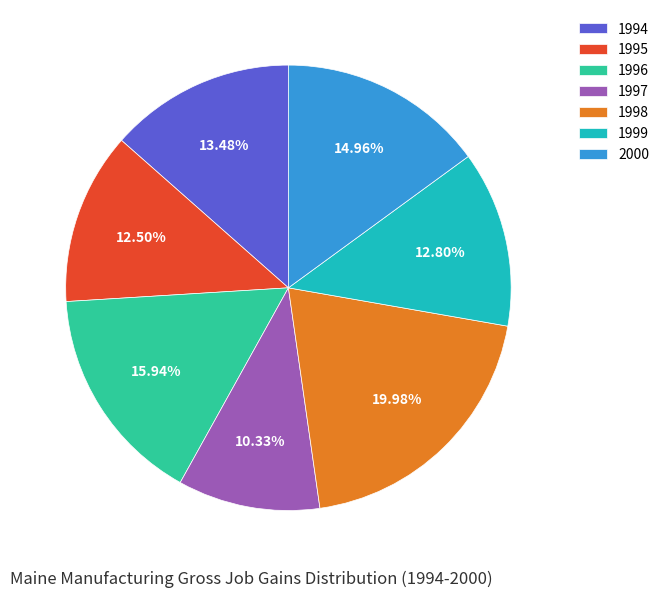

How many segments does this pie chart have?

7